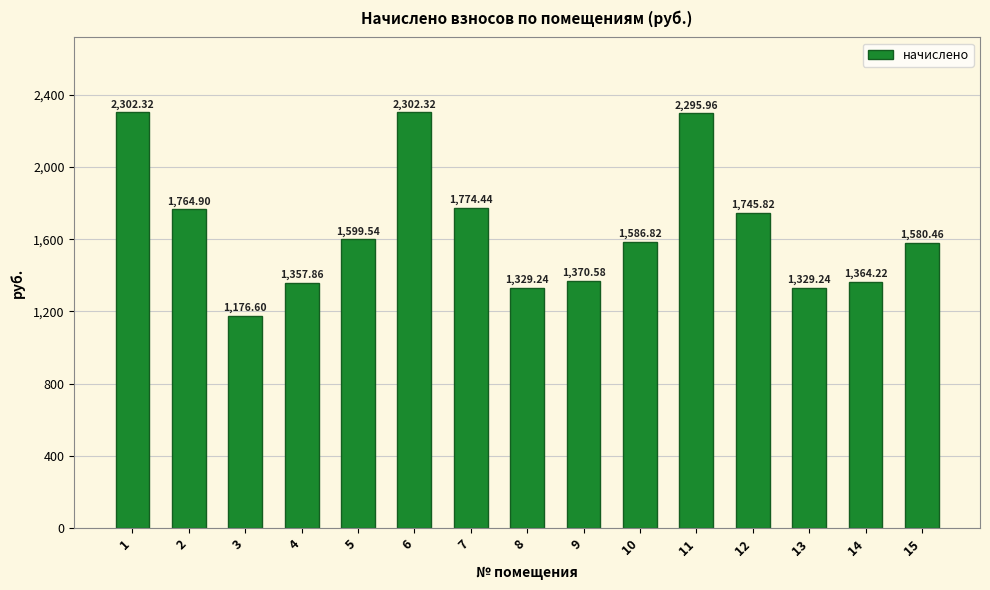

Are the bars grouped side by side (vs. stacked)?

No